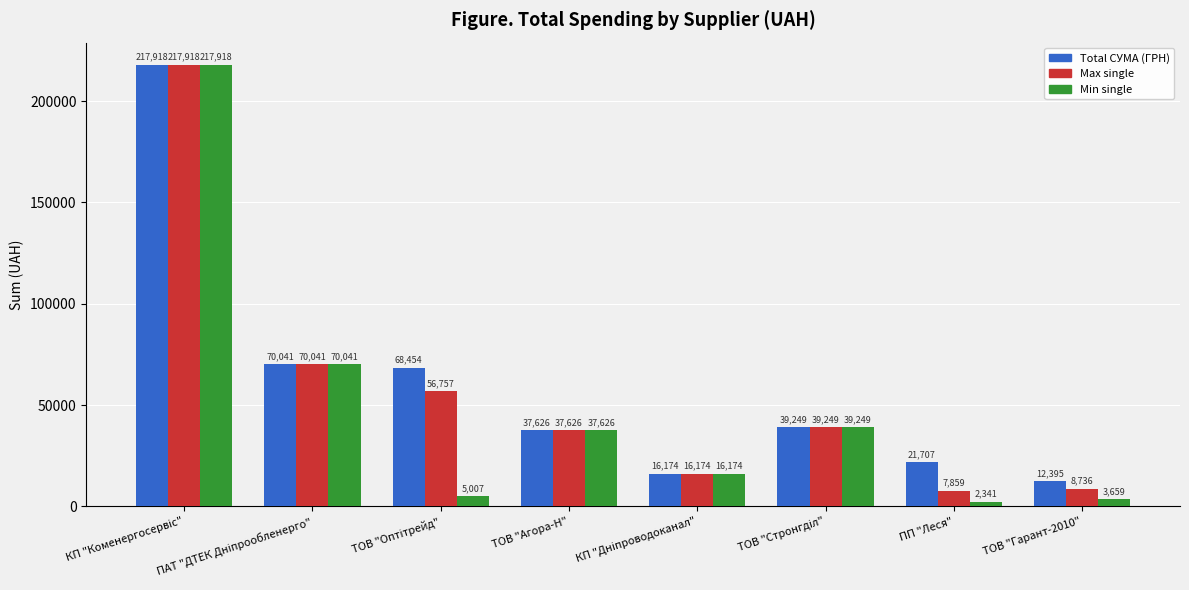

Which series has the widest spread of values?

Min single